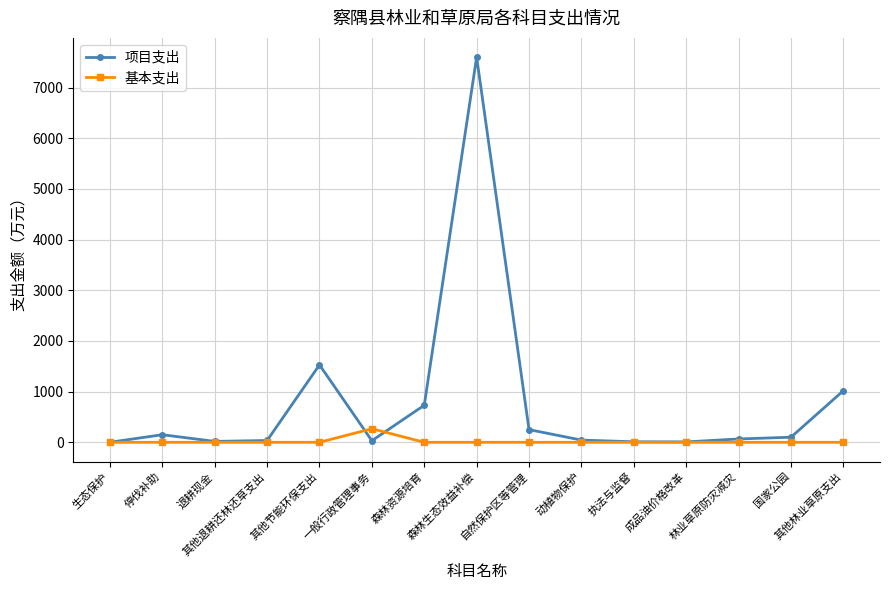

After their last crossing, which series has the higher values: 项目支出 or 基本支出?

项目支出